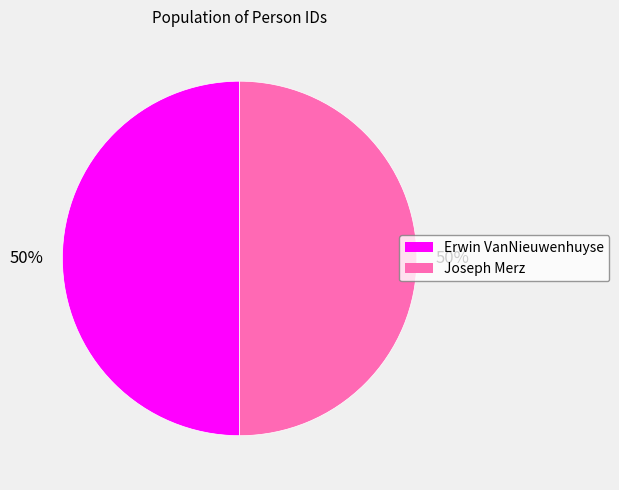

What is the ratio of the value at Erwin VanNieuwenhuyse to the value at Joseph Merz?

1.0